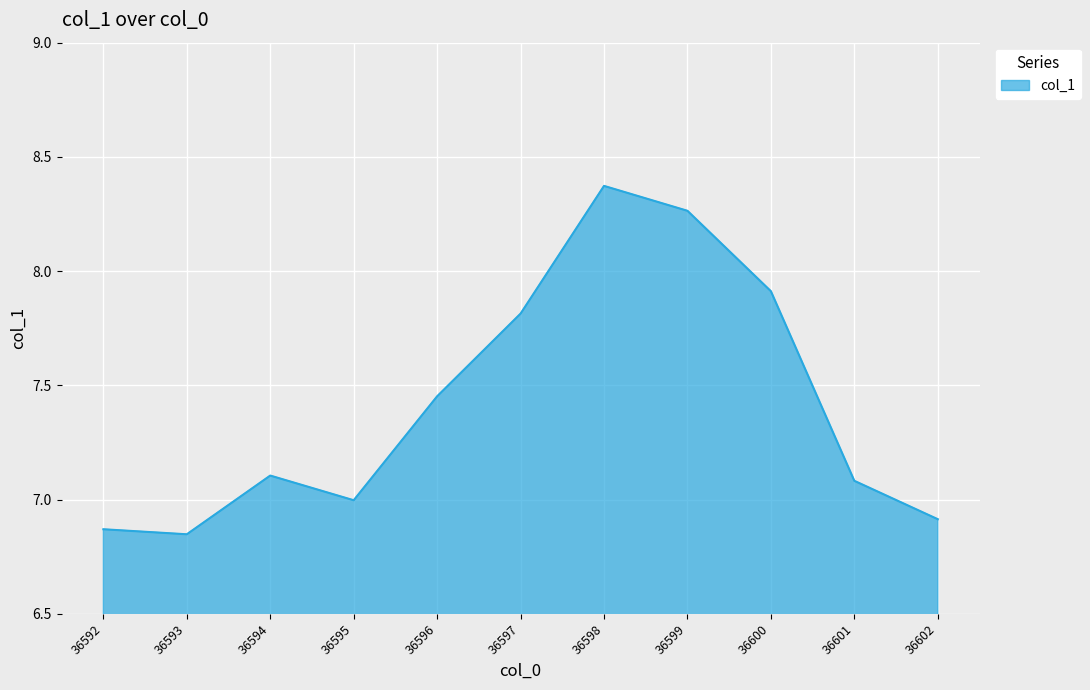

Which category has the lowest value across all series?

36593